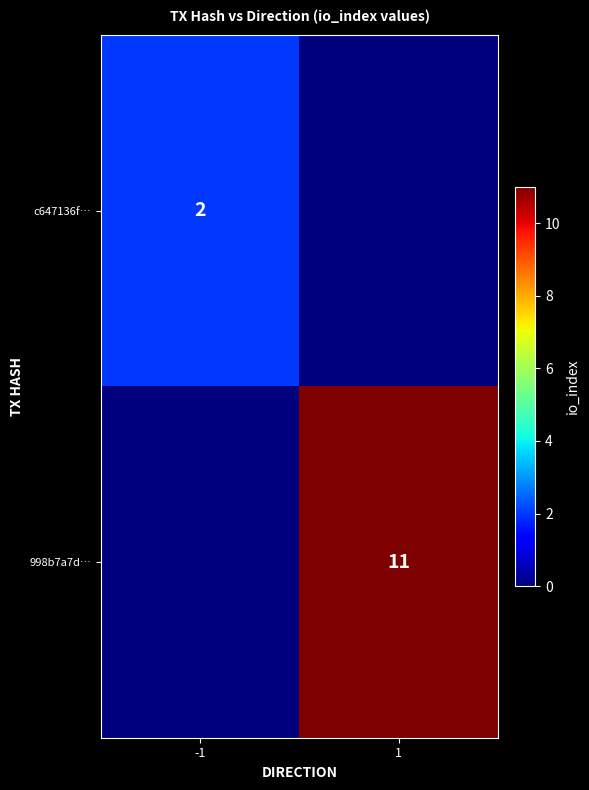

The value of 998b7a7d… at 1 is 5. True or false?

False